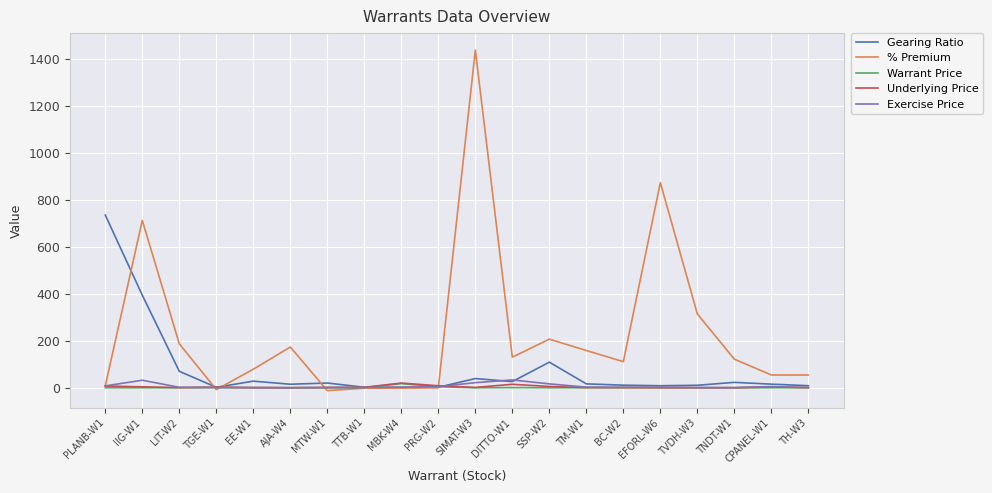

How many lines are shown in the chart?

5